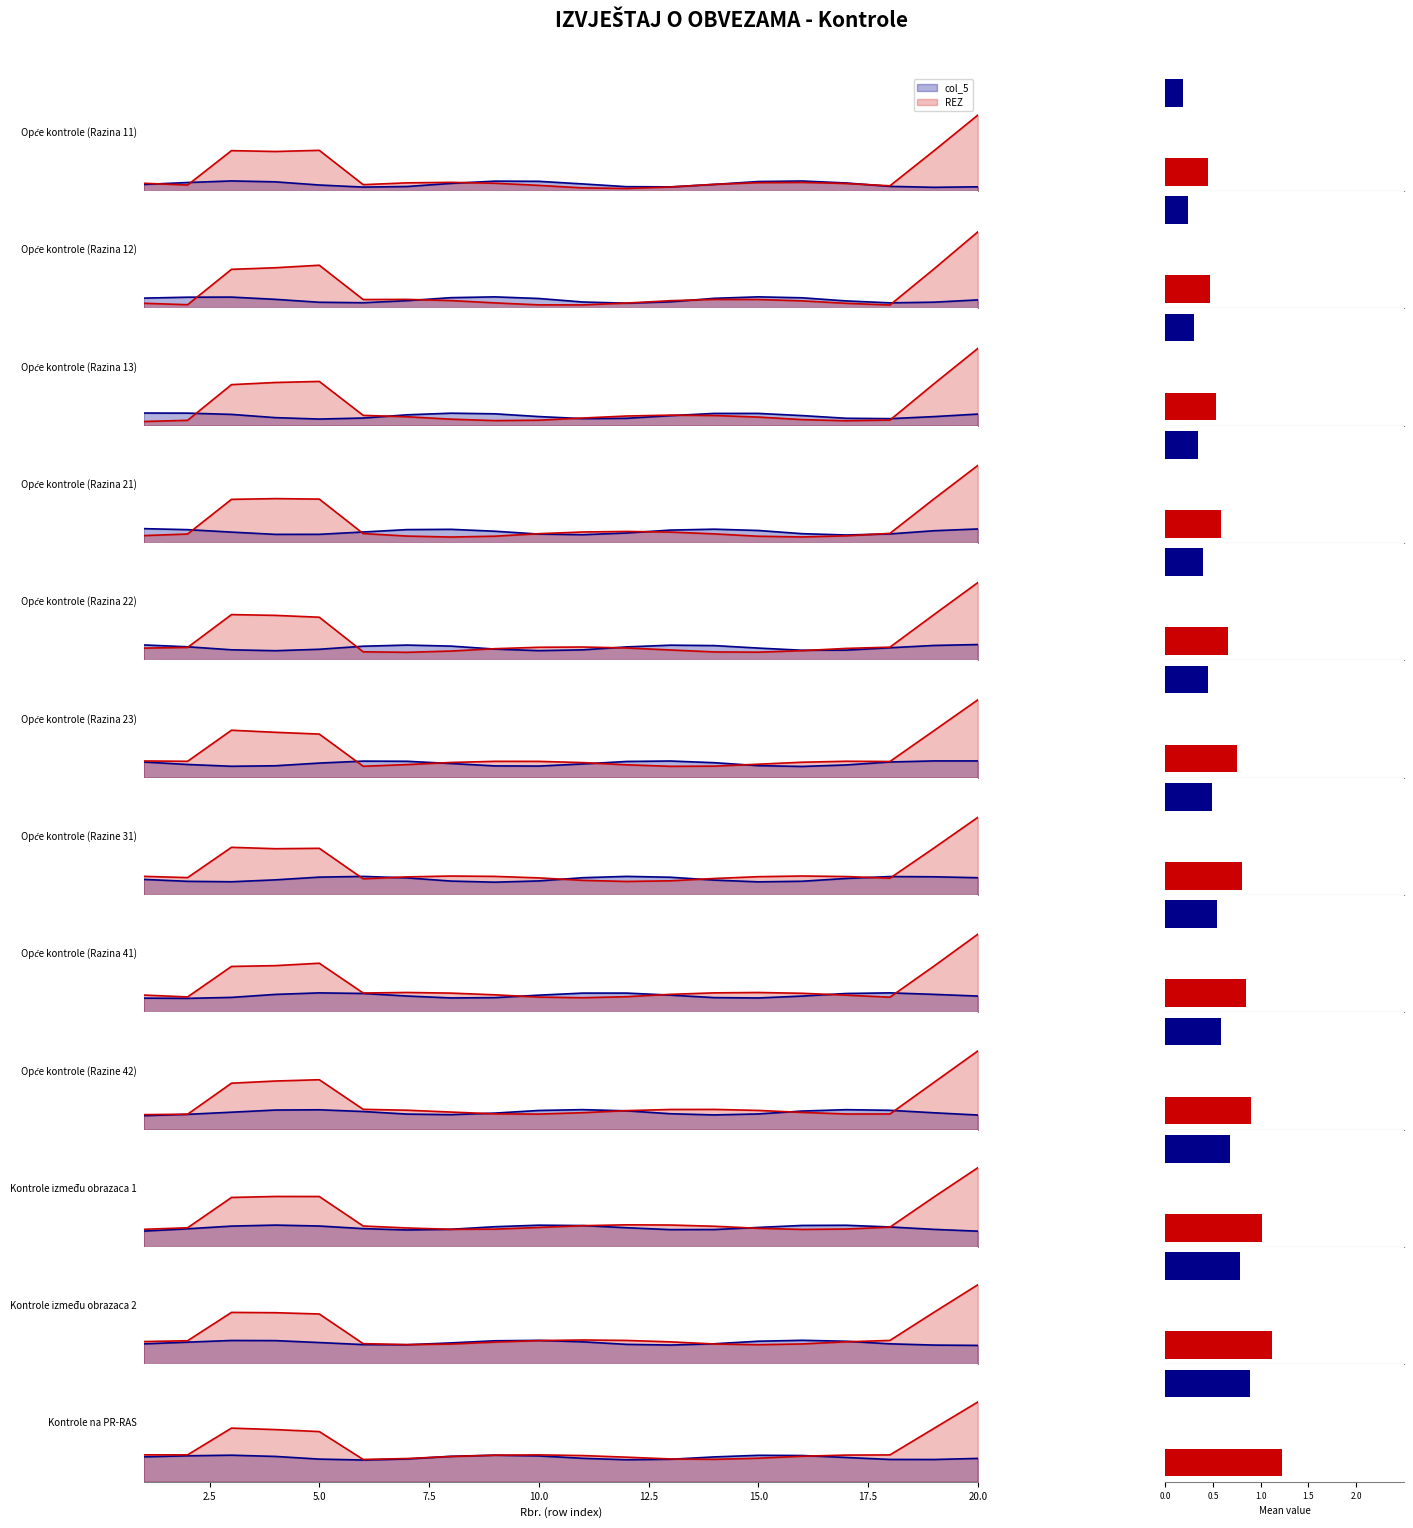

Which series has the widest spread of values?

REZ